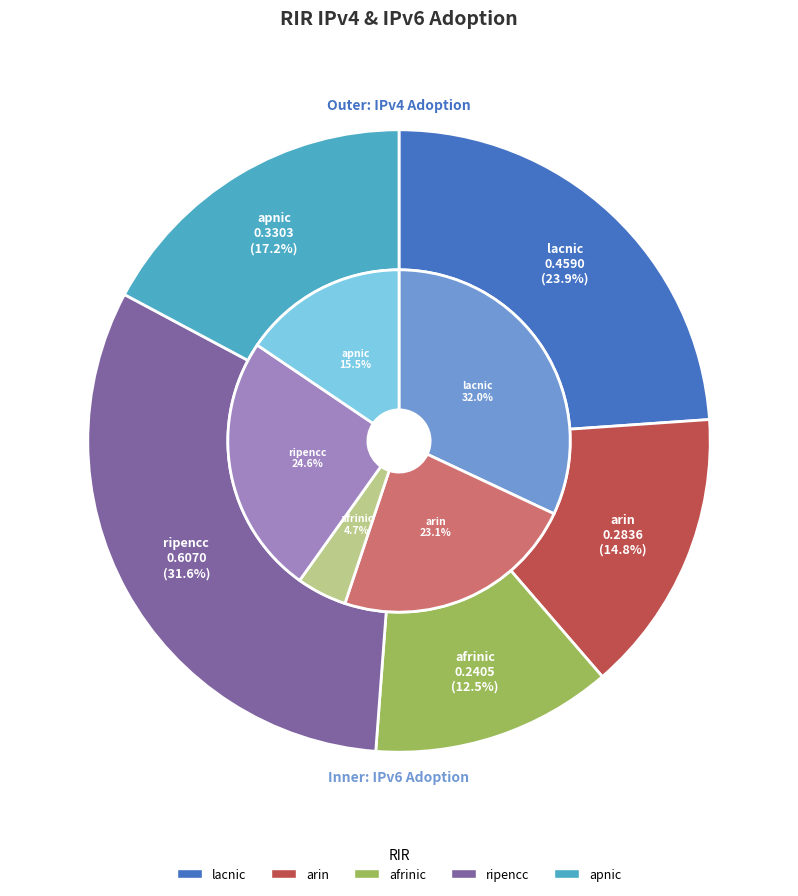

To the nearest percent, what is the difference between the arin and ripencc slice percentages?

1%